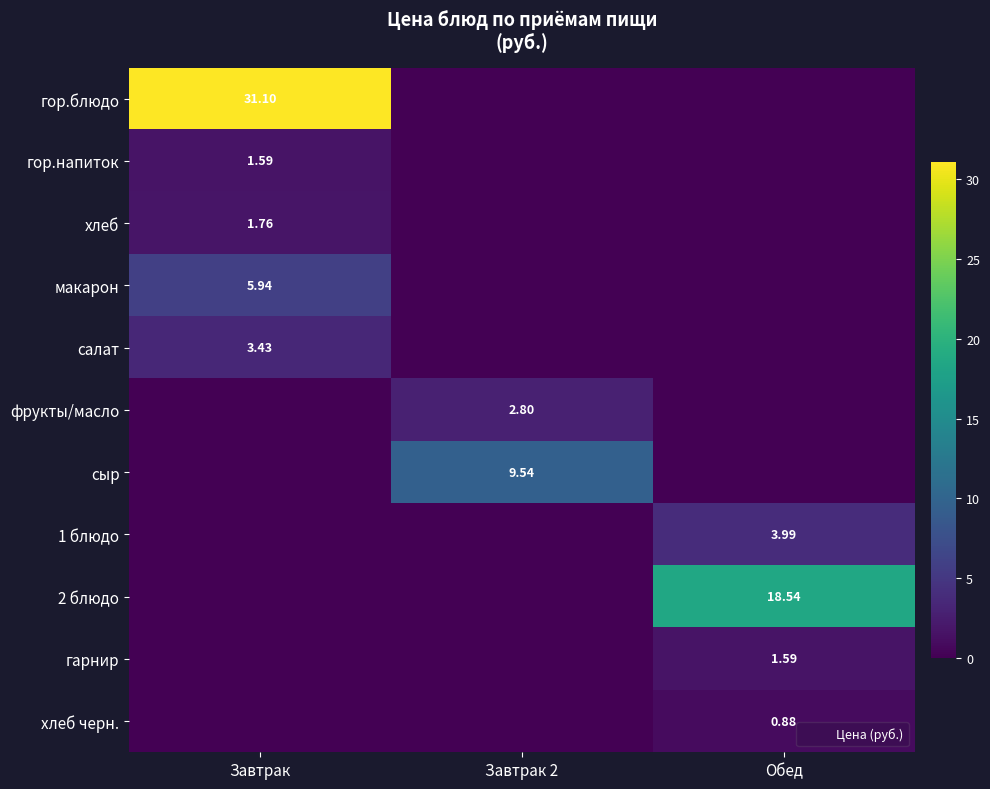

What is the average value of the салат series?

1.1